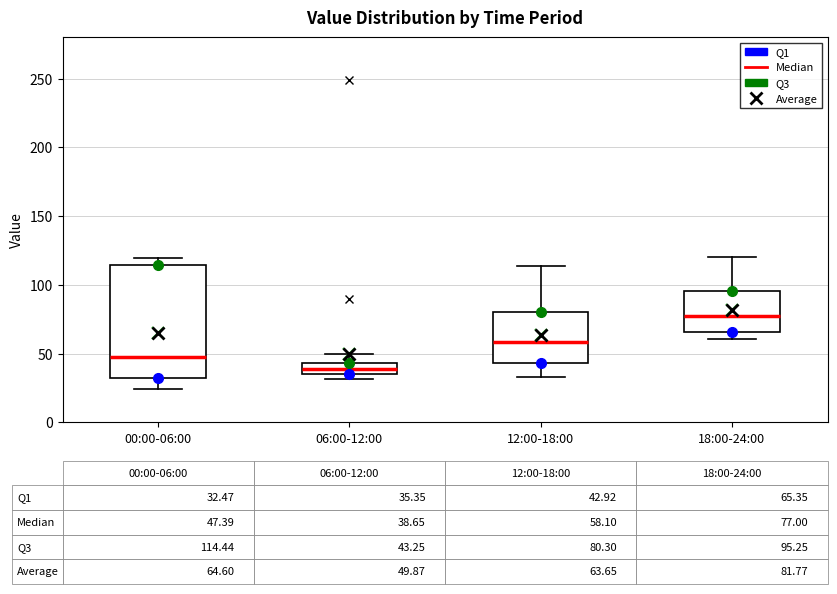

Which box has the lowest median line?

06:00-12:00